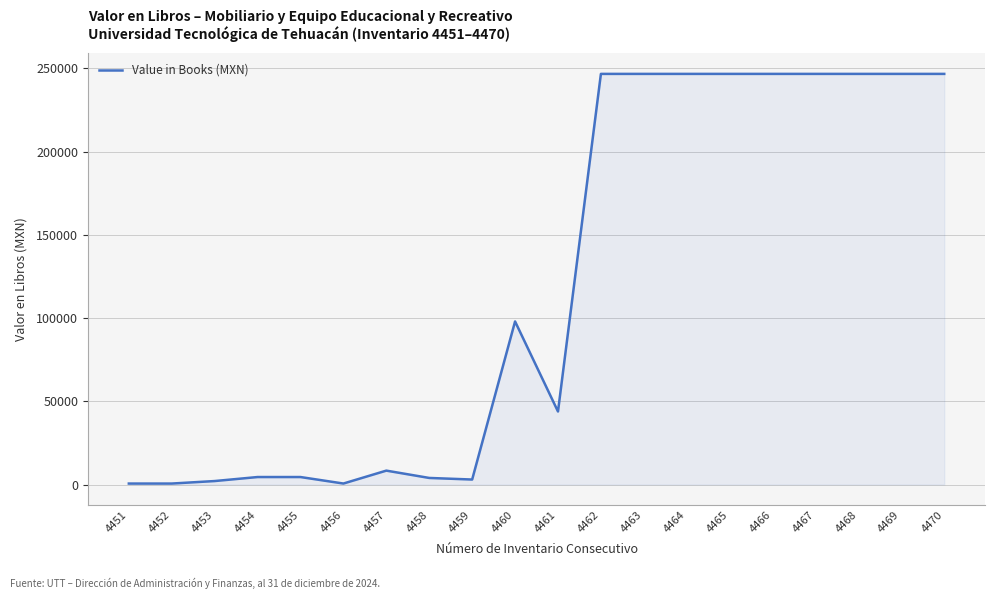

Does the chart display data point markers on the line(s)?

No